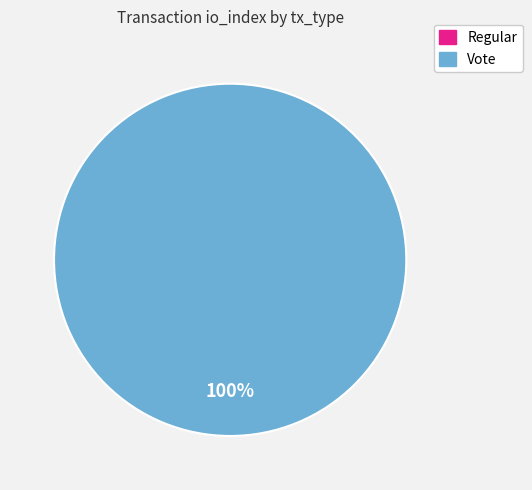

How many slices are in this pie chart?

2